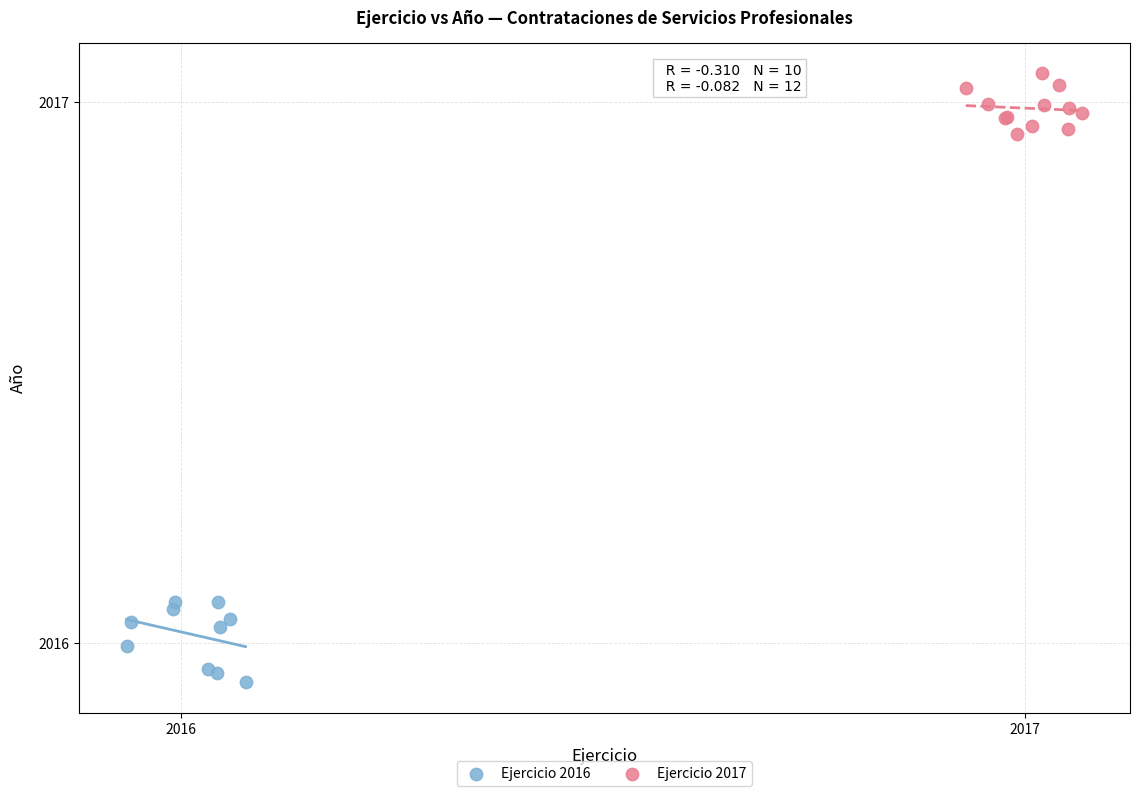

Which series has the widest spread of Y values?

Ejercicio 2016